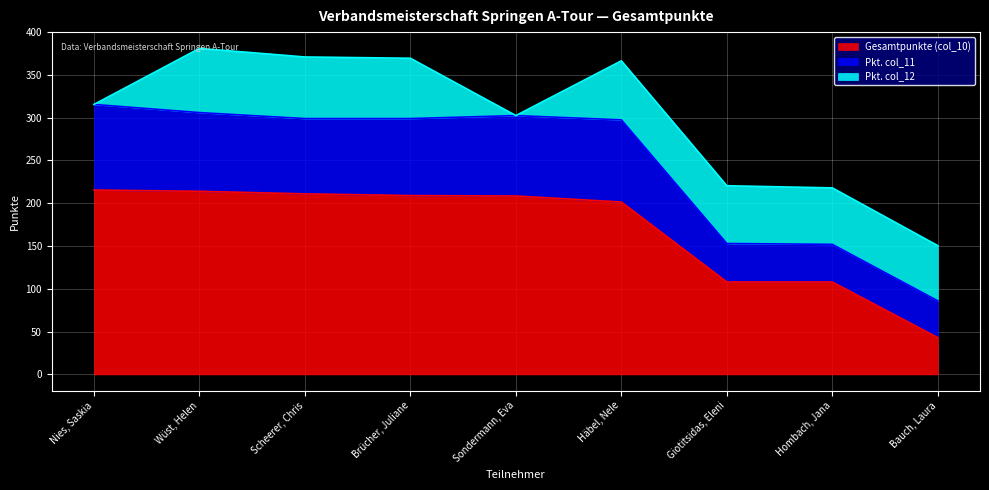

Which has a higher value, Giotitsidas, Eleni or Häbel, Nele?

Häbel, Nele